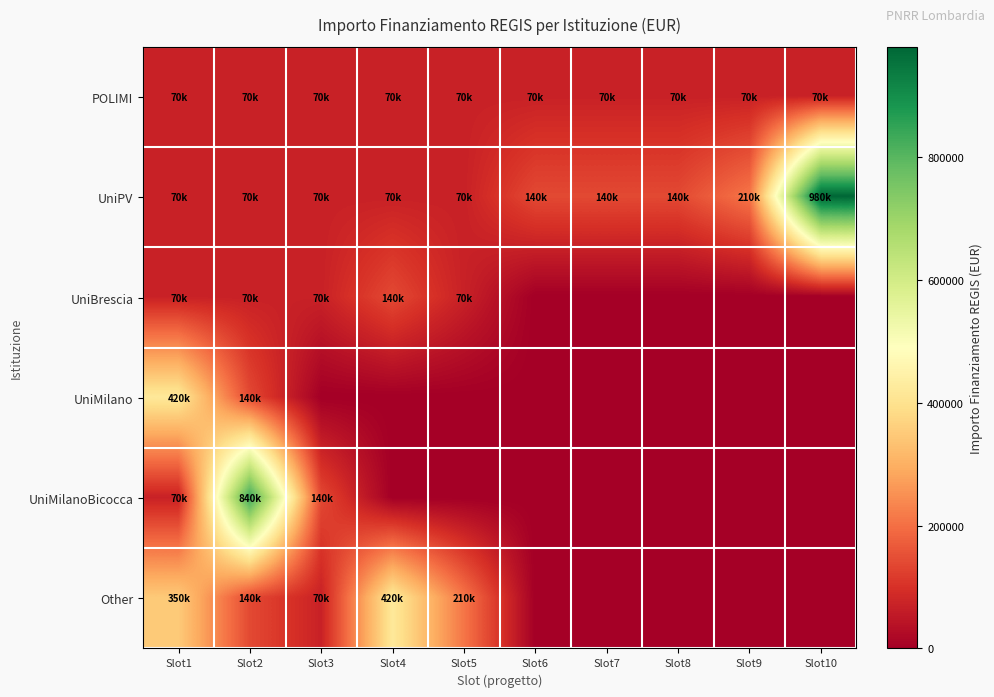

Which category has the highest value across all series?

Slot10